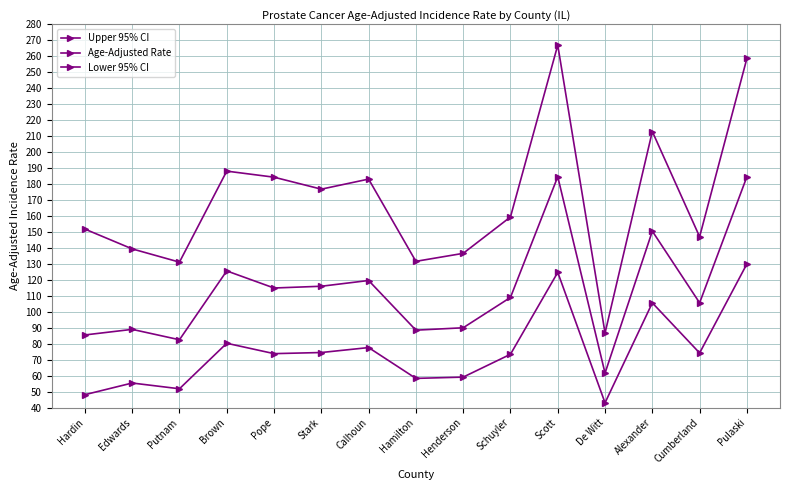

The Lower 95% CI series shows 101.0 at Hamilton. True or false?

False